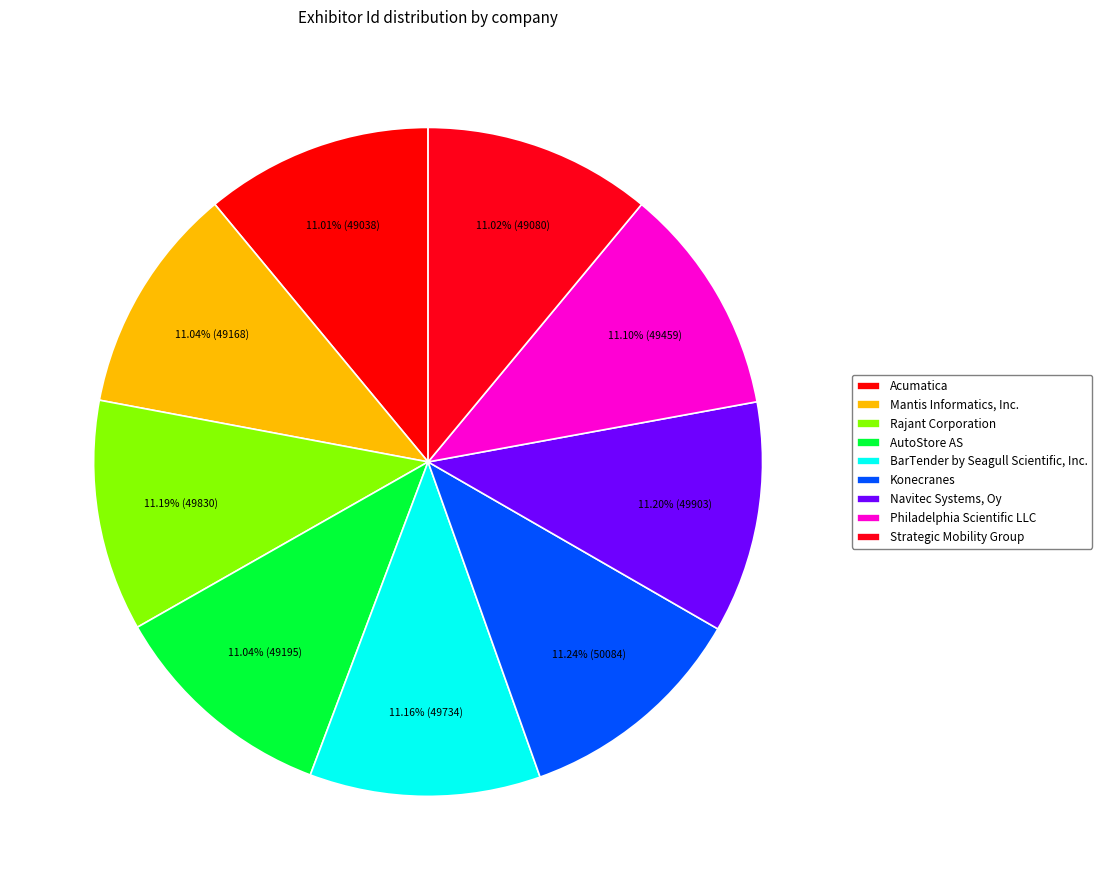

What portion of the pie excludes Navitec Systems, Oy?

88.8%